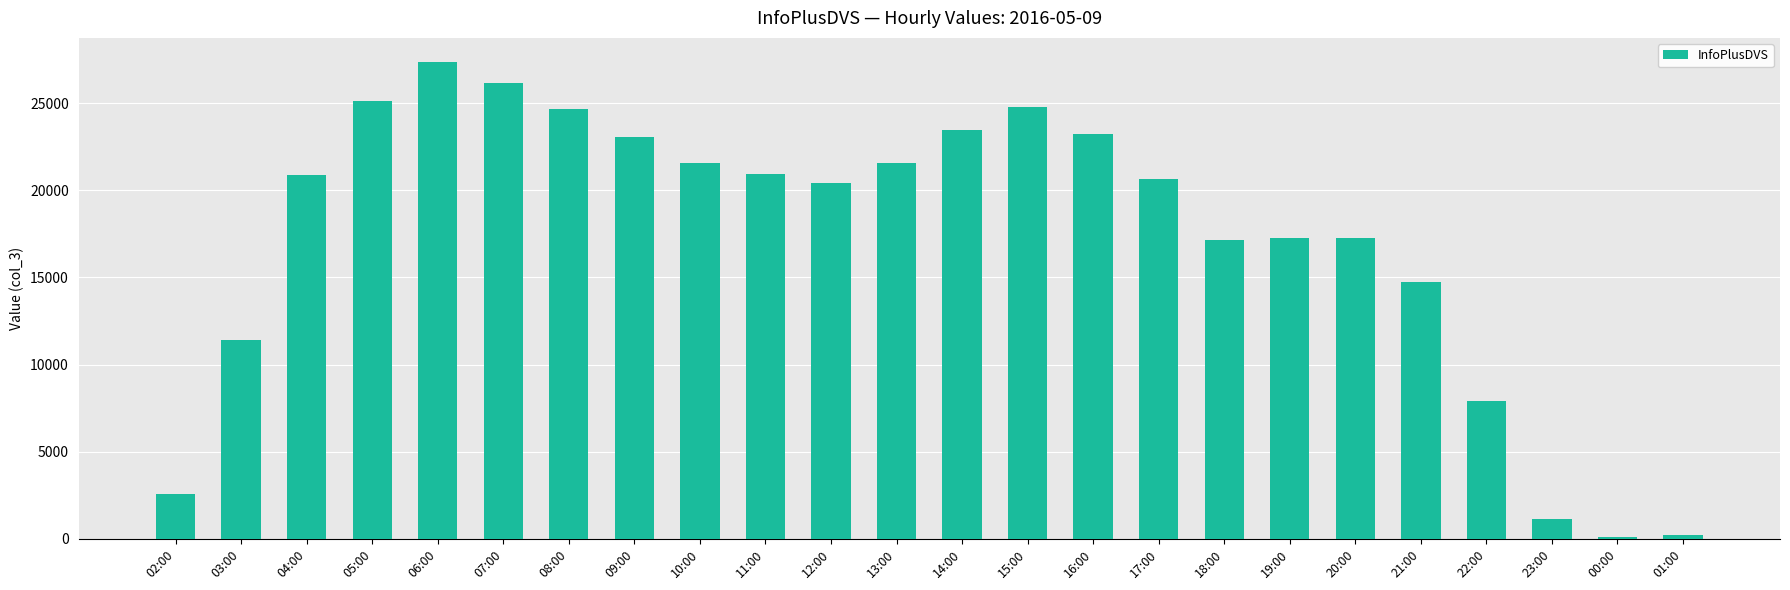

Where is the data nearest to the value 13736?

21:00